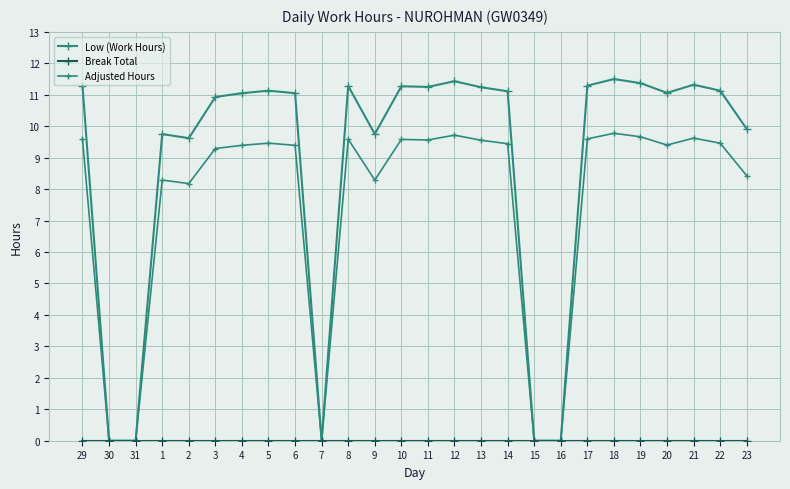

True or false: Break Total and Adjusted Hours intersect in this chart.

False